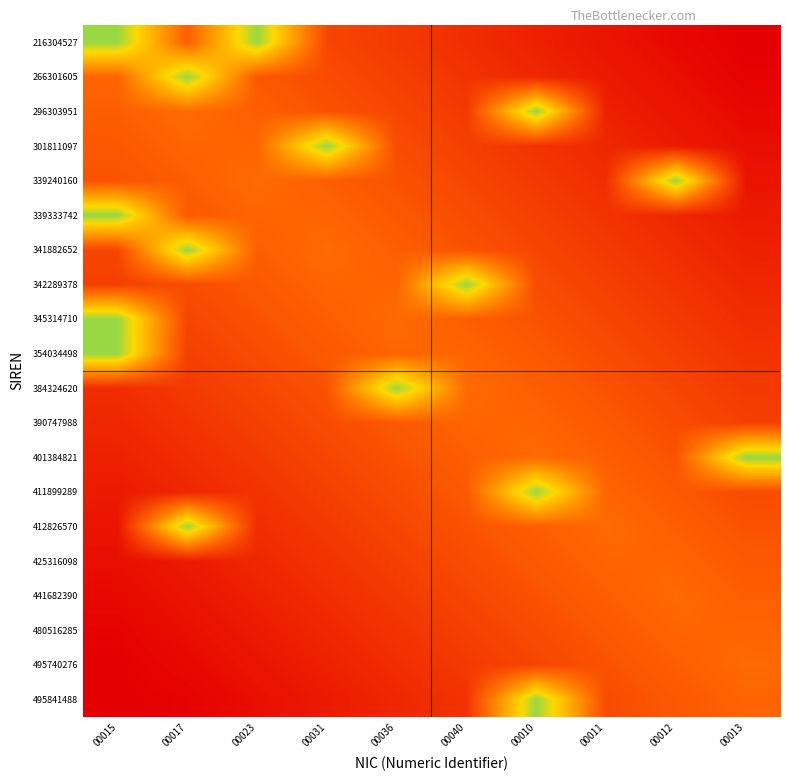

Reading right to left, extract all data points from this chart.

216304527: 00013=0.0	00012=0.0	00011=0.1	00010=0.1	00040=0.1	00036=0.2	00031=0.2	00023=0.8	00017=0.3	00015=0.8
266301605: 00013=0.0	00012=0.0	00011=0.1	00010=0.1	00040=0.2	00036=0.2	00031=0.2	00023=0.3	00017=0.8	00015=0.3
296303951: 00013=0.0	00012=0.1	00011=0.1	00010=0.8	00040=0.2	00036=0.2	00031=0.3	00023=0.3	00017=0.3	00015=0.3
301811097: 00013=0.0	00012=0.1	00011=0.1	00010=0.2	00040=0.2	00036=0.2	00031=0.8	00023=0.3	00017=0.3	00015=0.3
339240160: 00013=0.1	00012=0.8	00011=0.1	00010=0.2	00040=0.2	00036=0.3	00031=0.3	00023=0.3	00017=0.3	00015=0.3
339333742: 00013=0.1	00012=0.1	00011=0.2	00010=0.2	00040=0.2	00036=0.3	00031=0.3	00023=0.3	00017=0.3	00015=0.8
341882652: 00013=0.1	00012=0.1	00011=0.2	00010=0.2	00040=0.3	00036=0.3	00031=0.3	00023=0.3	00017=0.8	00015=0.2
342289378: 00013=0.1	00012=0.2	00011=0.2	00010=0.2	00040=0.8	00036=0.3	00031=0.3	00023=0.3	00017=0.2	00015=0.2
345314710: 00013=0.1	00012=0.2	00011=0.2	00010=0.3	00040=0.3	00036=0.3	00031=0.3	00023=0.3	00017=0.2	00015=0.8
354034498: 00013=0.2	00012=0.2	00011=0.2	00010=0.3	00040=0.3	00036=0.3	00031=0.3	00023=0.2	00017=0.2	00015=0.8
384324620: 00013=0.2	00012=0.2	00011=0.3	00010=0.3	00040=0.3	00036=0.8	00031=0.3	00023=0.2	00017=0.2	00015=0.1
390747988: 00013=0.2	00012=0.2	00011=0.3	00010=0.3	00040=0.3	00036=0.3	00031=0.2	00023=0.2	00017=0.2	00015=0.1
401384821: 00013=0.8	00012=0.3	00011=0.3	00010=0.3	00040=0.3	00036=0.3	00031=0.2	00023=0.2	00017=0.1	00015=0.1
411899289: 00013=0.2	00012=0.3	00011=0.3	00010=0.8	00040=0.3	00036=0.2	00031=0.2	00023=0.2	00017=0.1	00015=0.1
412826570: 00013=0.3	00012=0.3	00011=0.3	00010=0.3	00040=0.3	00036=0.2	00031=0.2	00023=0.1	00017=0.8	00015=0.1
425316098: 00013=0.3	00012=0.3	00011=0.3	00010=0.3	00040=0.2	00036=0.2	00031=0.2	00023=0.1	00017=0.1	00015=0.0
441682390: 00013=0.3	00012=0.3	00011=0.3	00010=0.3	00040=0.2	00036=0.2	00031=0.1	00023=0.1	00017=0.1	00015=0.0
480516285: 00013=0.3	00012=0.3	00011=0.3	00010=0.2	00040=0.2	00036=0.2	00031=0.1	00023=0.1	00017=0.0	00015=0.0
495740276: 00013=0.3	00012=0.3	00011=0.3	00010=0.2	00040=0.2	00036=0.1	00031=0.1	00023=0.1	00017=0.0	00015=0.0
495841488: 00013=0.3	00012=0.3	00011=0.2	00010=0.8	00040=0.2	00036=0.1	00031=0.1	00023=0.0	00017=0.0	00015=0.0